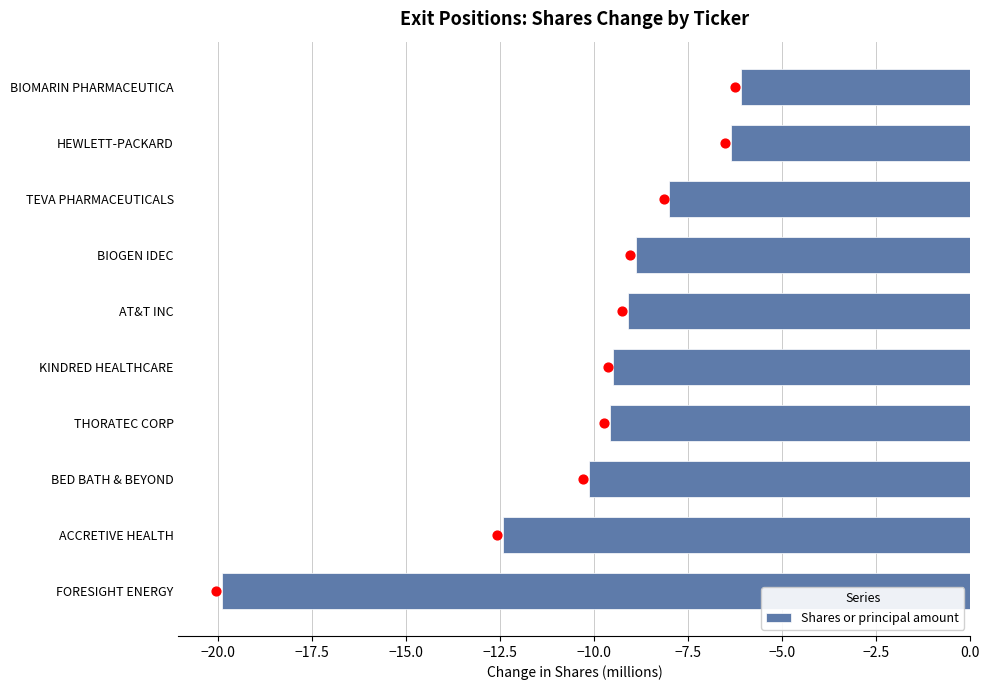

What is the difference between the maximum and minimum values in the Shares or principal amount series?

13.8